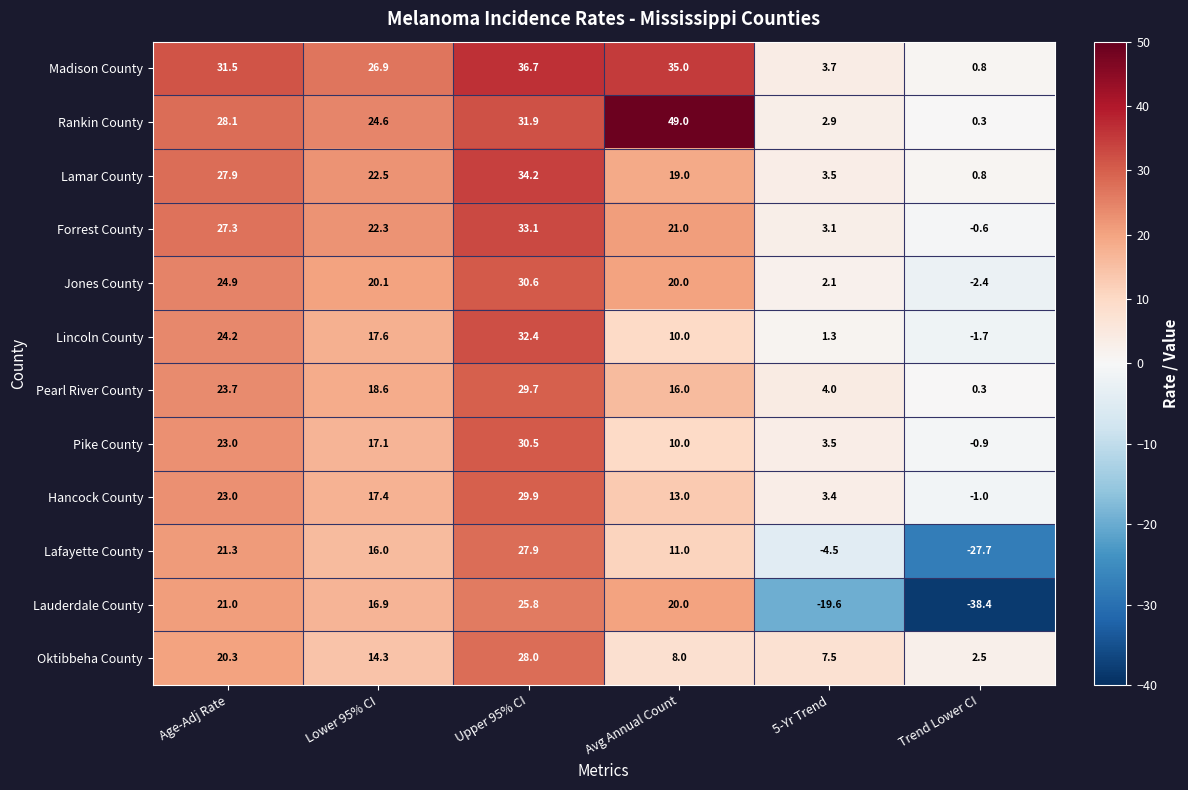

What value does the Pike County series have at Age-Adj Rate?

23.0